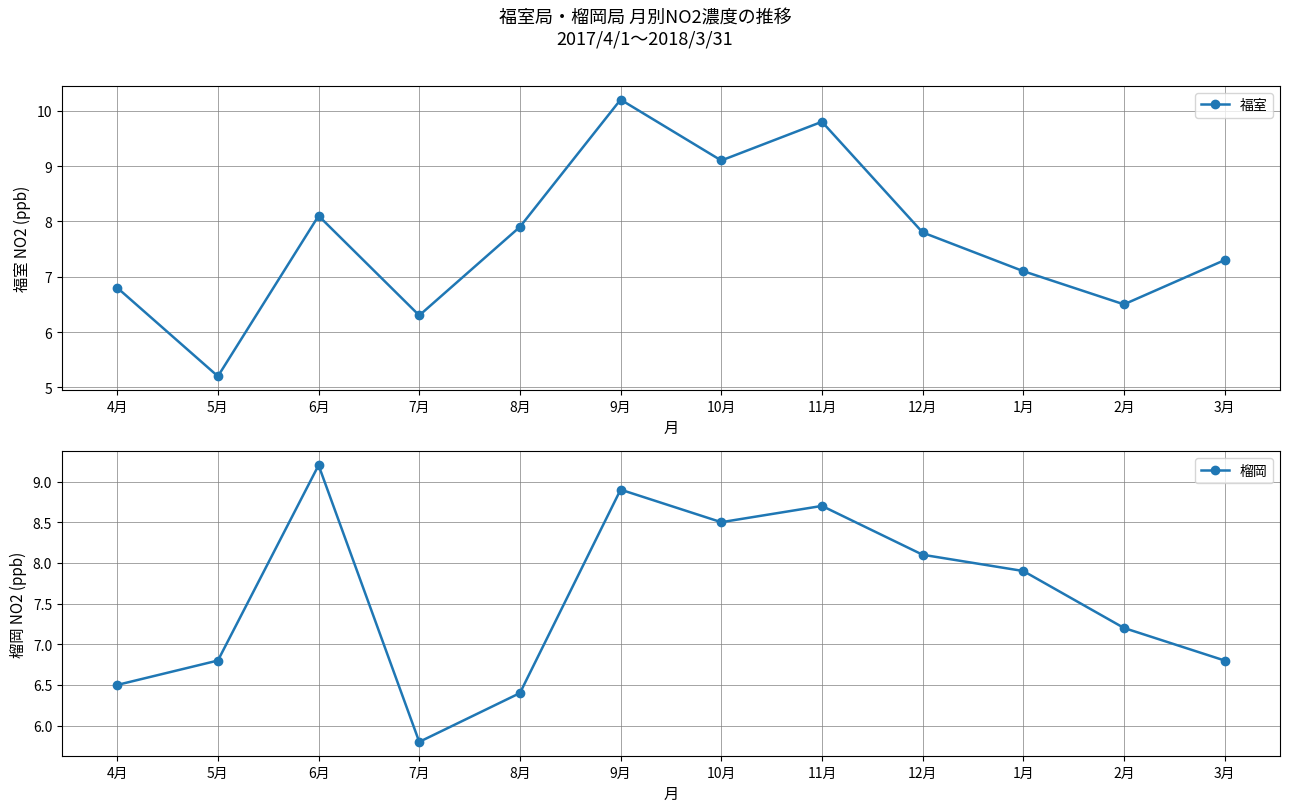

Is this an area chart (filled region under the line)?

No